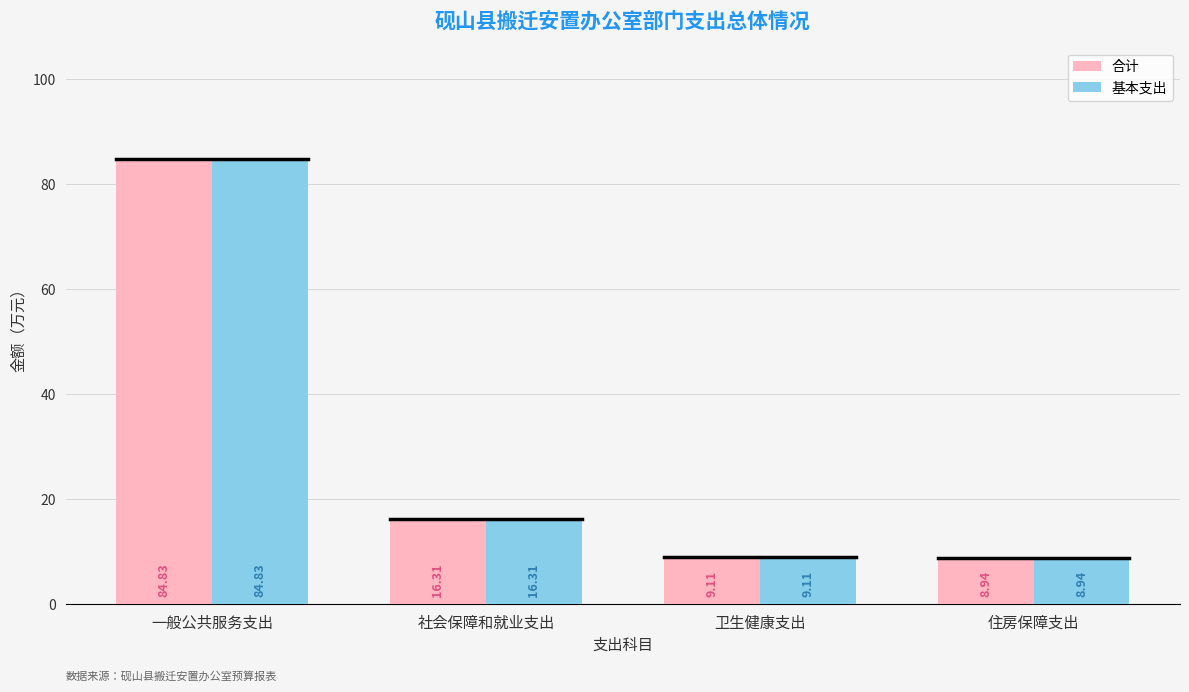

What is the difference between the maximum and minimum values in the 基本支出 series?

75.9